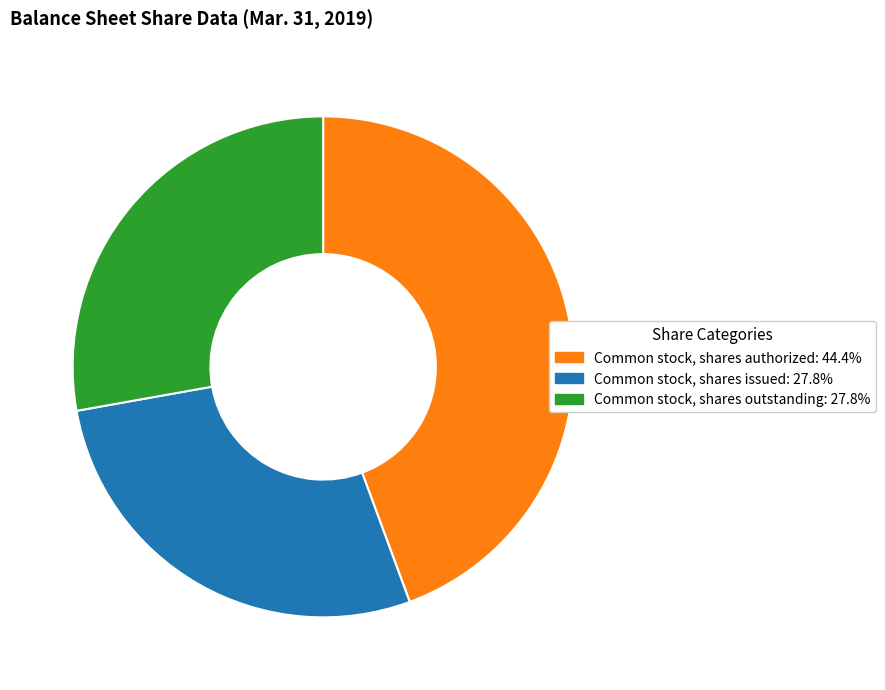

Count the number of slices in the pie.

3